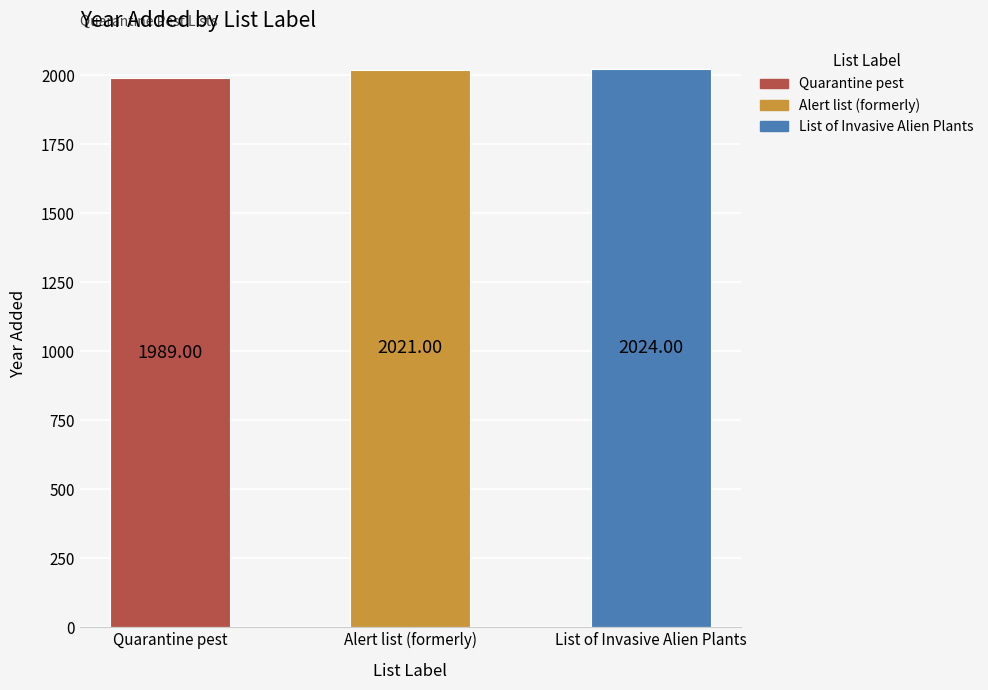

What is the difference between the maximum and minimum values?

35